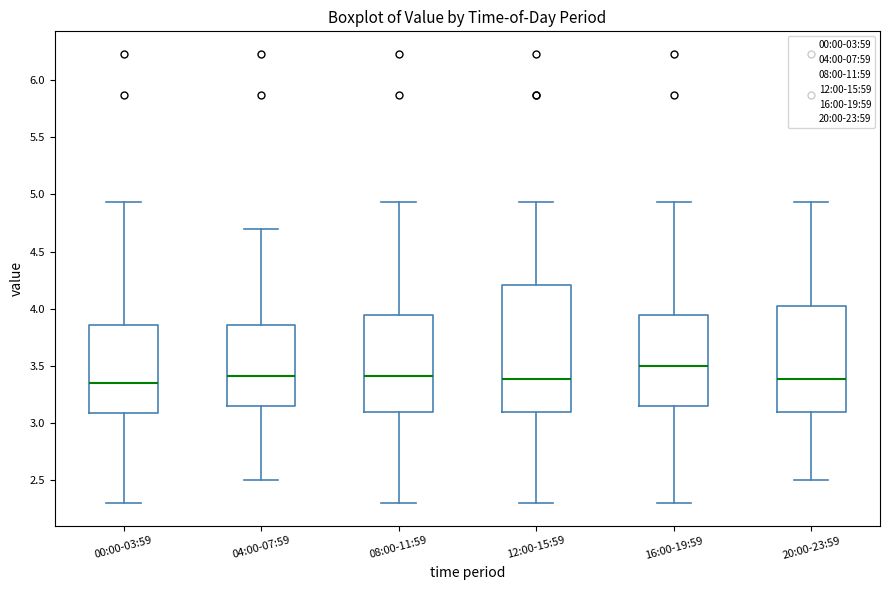

Comparing the boxes themselves (not the whiskers), which one is the tallest?

12:00-15:59